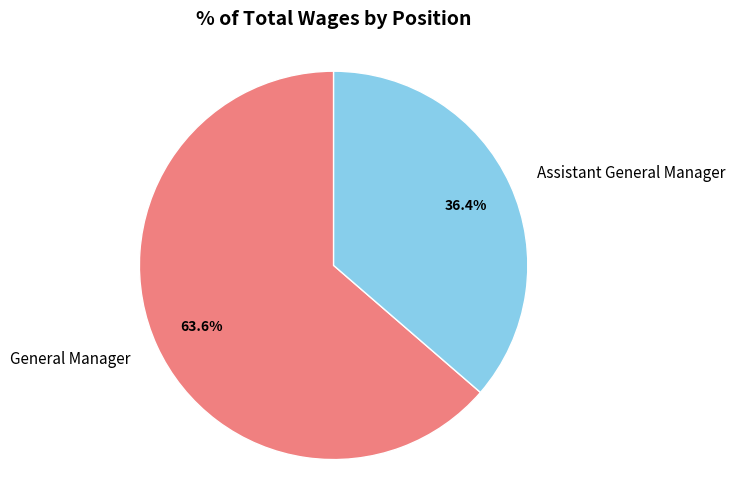

To the nearest percent, what is the combined percentage of Assistant General Manager and General Manager?

100%